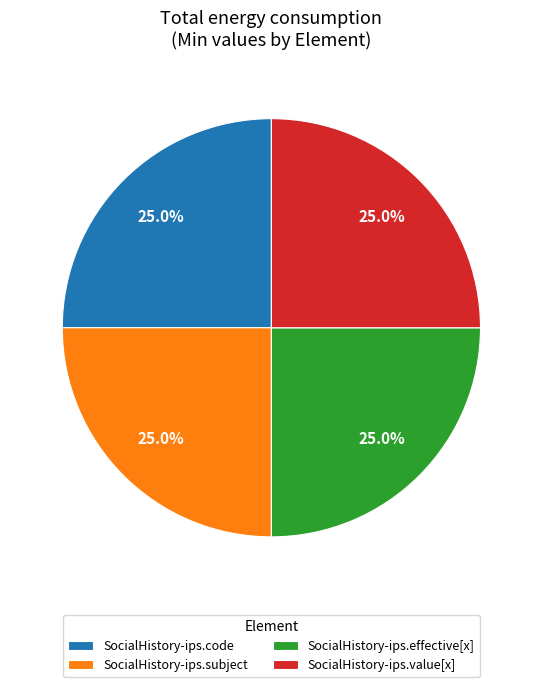

The SocialHistory-ips.value[x] slice represents 25% of the pie. True or false?

True